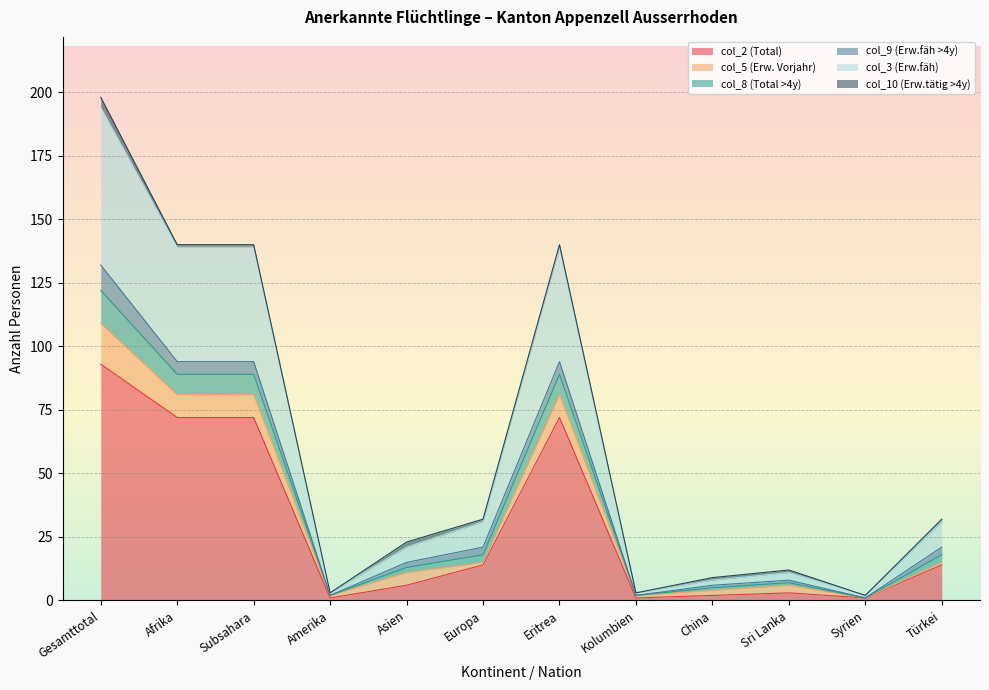

At which label does col_2 (Total) reach its peak?

Gesamttotal